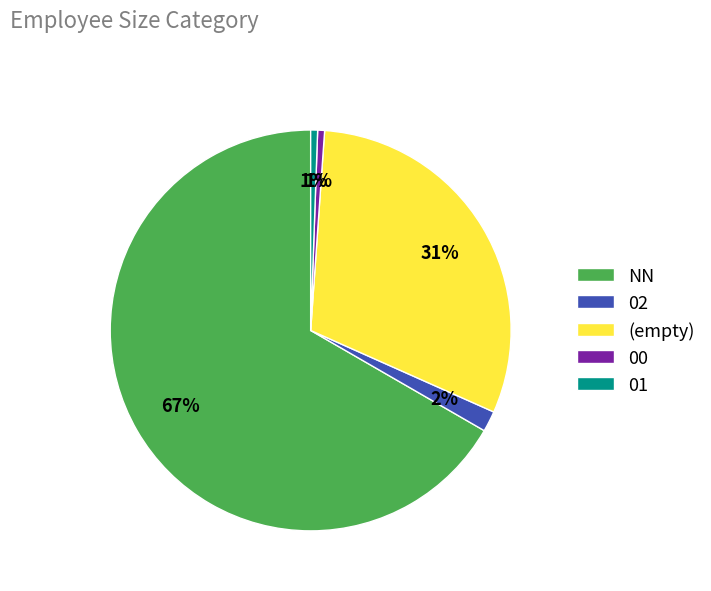

What is the largest slice in the pie chart?

NN